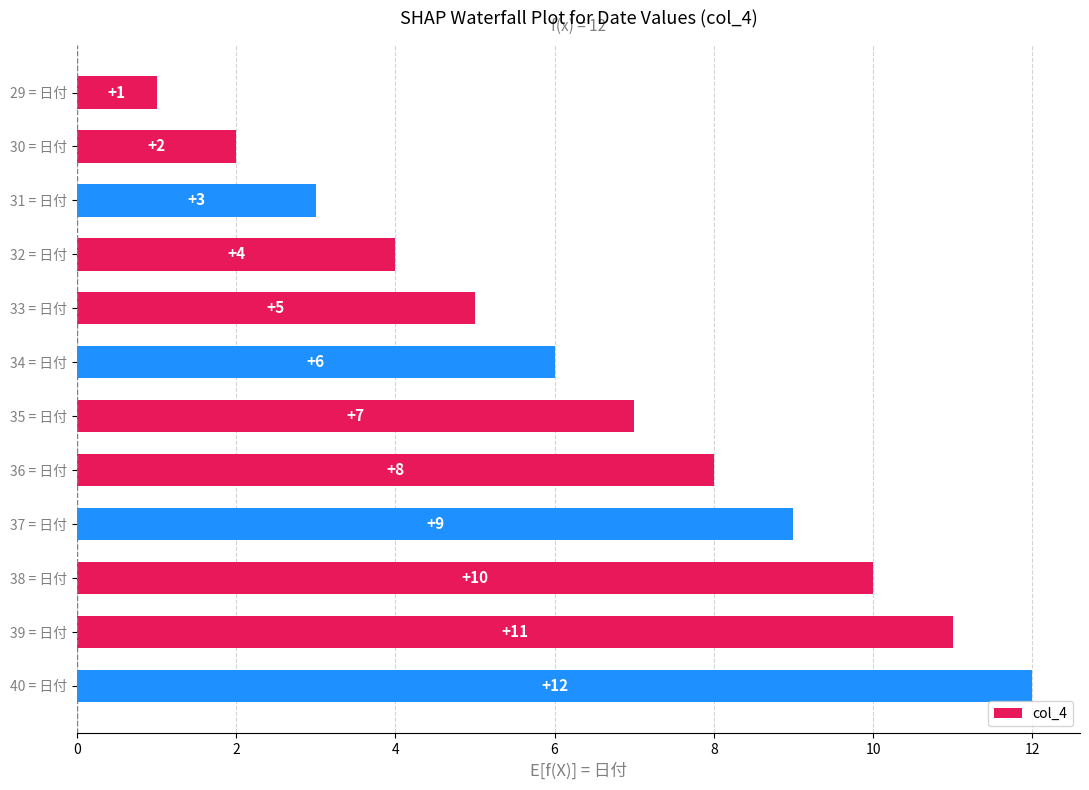

List the labels in order of value, largest first.

40 = 日付, 39 = 日付, 38 = 日付, 37 = 日付, 36 = 日付, 35 = 日付, 34 = 日付, 33 = 日付, 32 = 日付, 31 = 日付, 30 = 日付, 29 = 日付